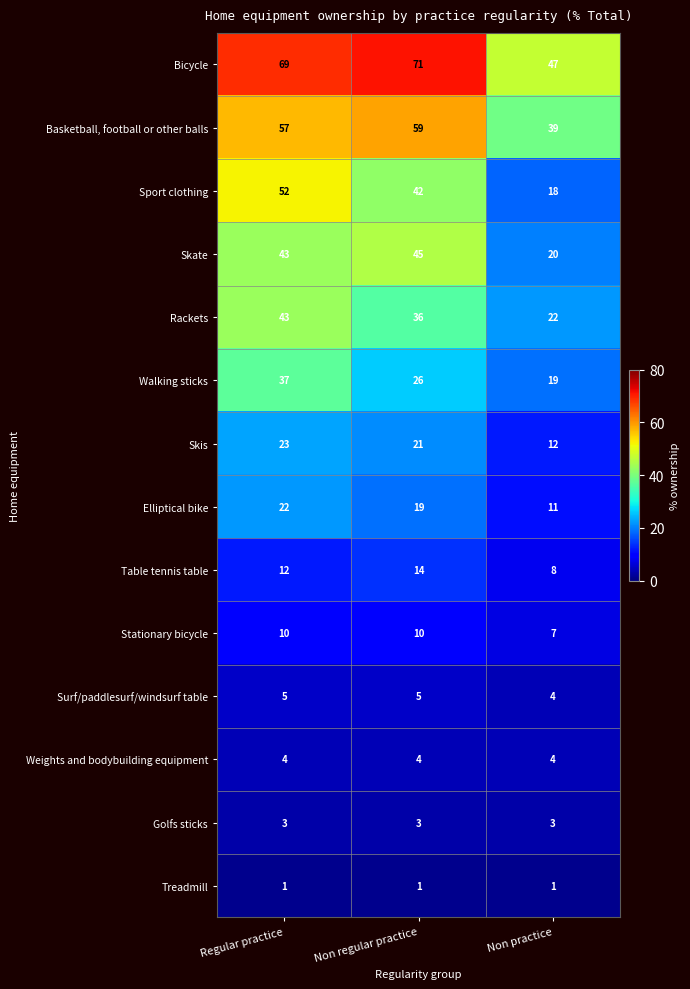

List the series in order of their peak value, highest first.

Bicycle, Basketball, football or other balls, Sport clothing, Skate, Rackets, Walking sticks, Skis, Elliptical bike, Table tennis table, Stationary bicycle, Surf/paddlesurf/windsurf table, Weights and bodybuilding equipment, Golfs sticks, Treadmill